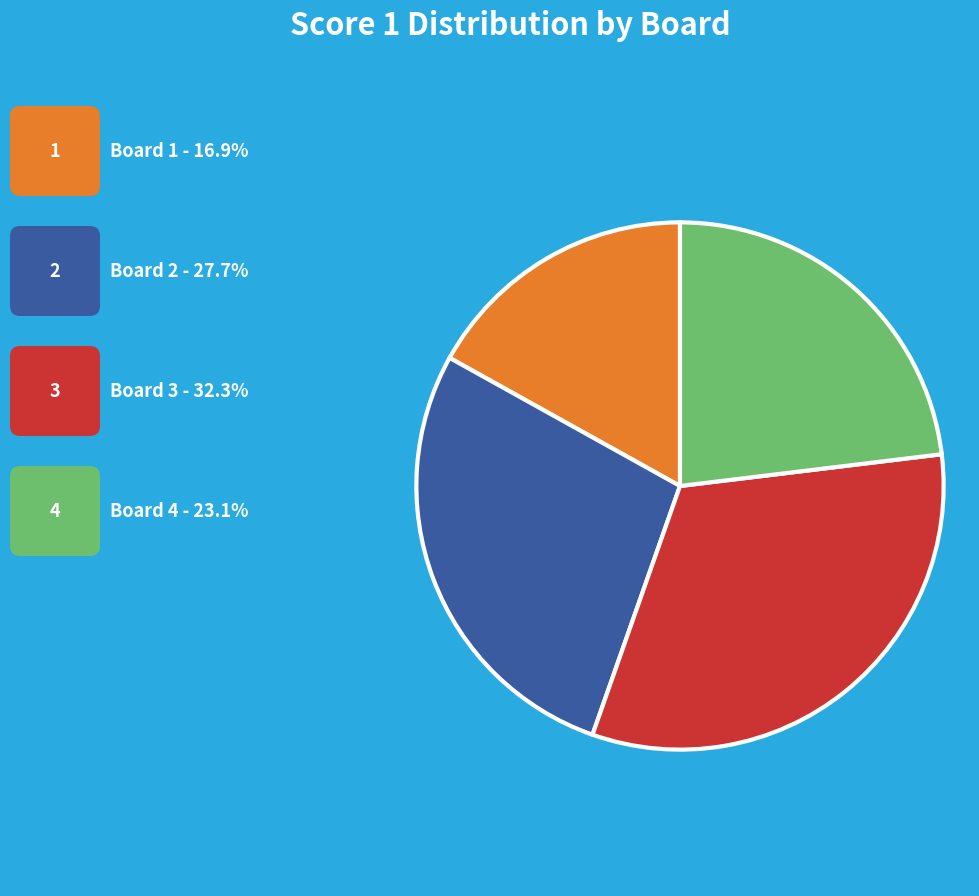

Is there a majority slice in this chart?

No